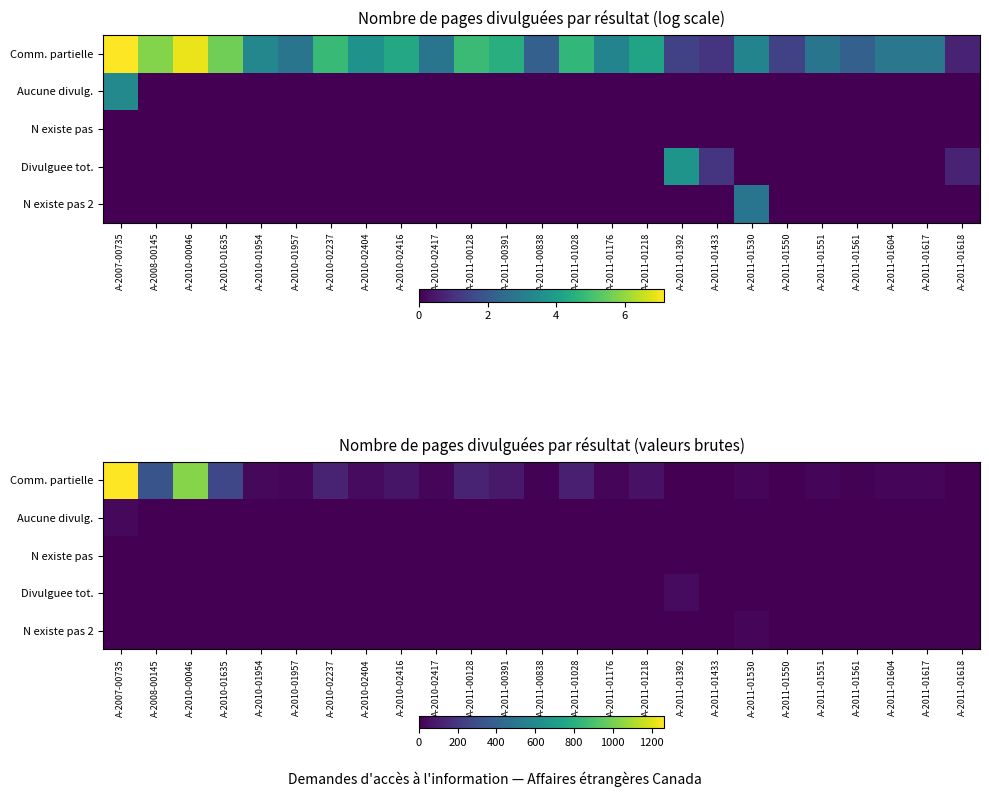

The value of N existe pas 2 at A-2011-01551 is 5. True or false?

False